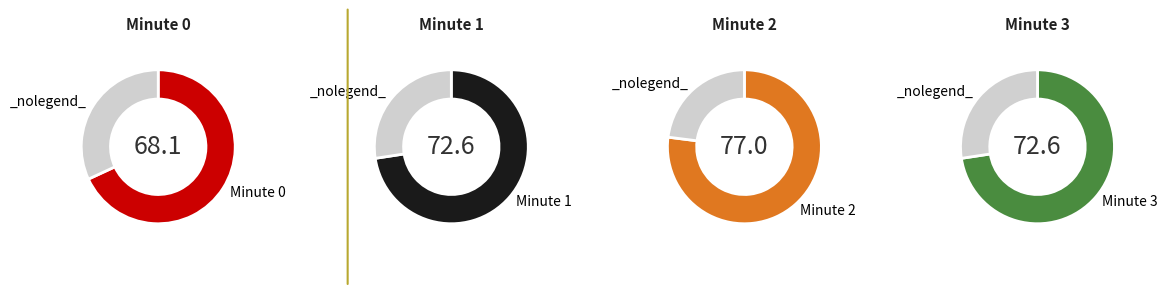

Which series changed the most between Minute 0 and Minute 1?

Minute 0